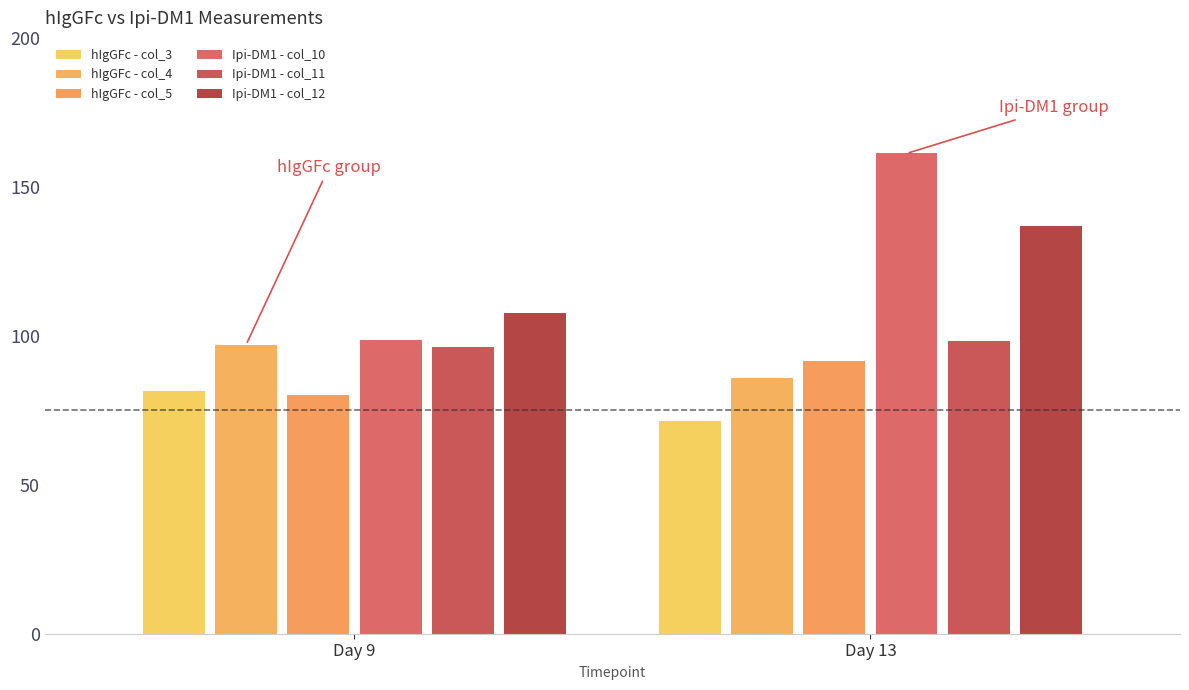

Read the Ipi-DM1 - col_10 value at Day 13.

161.2